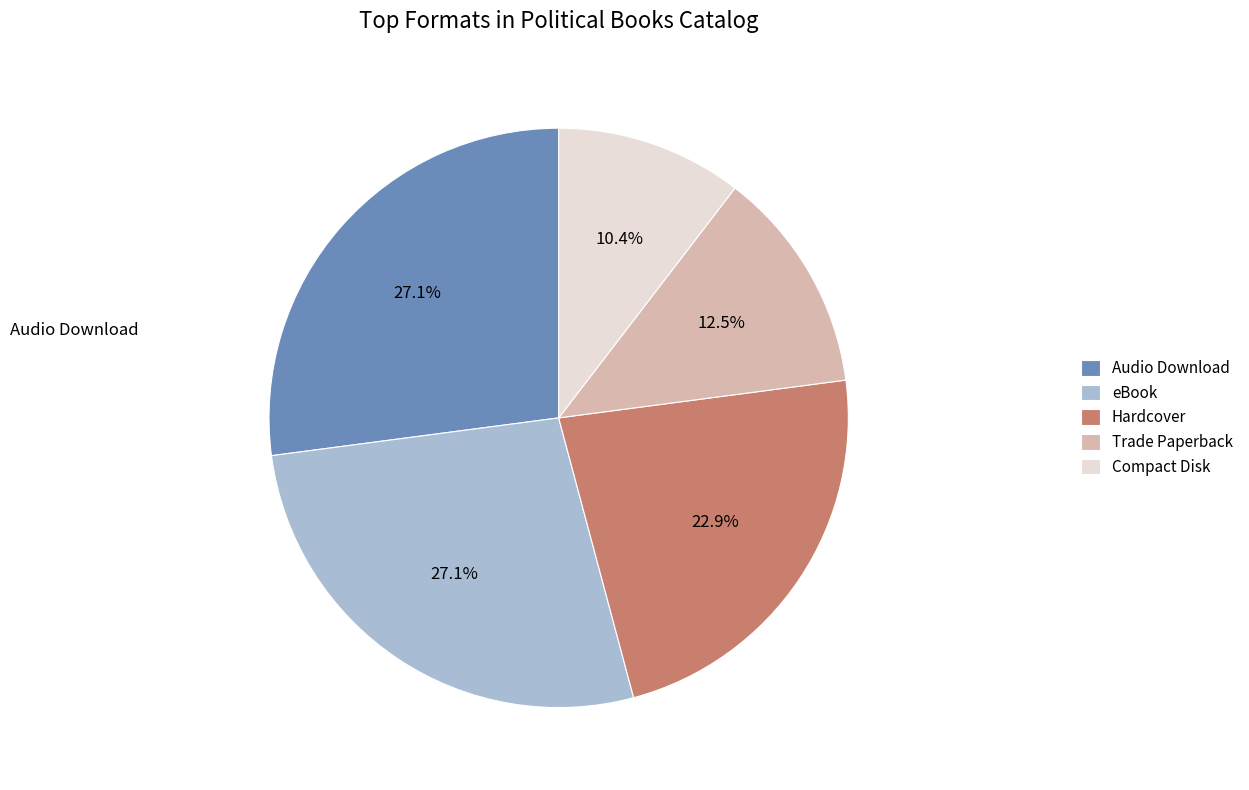

Is there a majority slice in this chart?

No